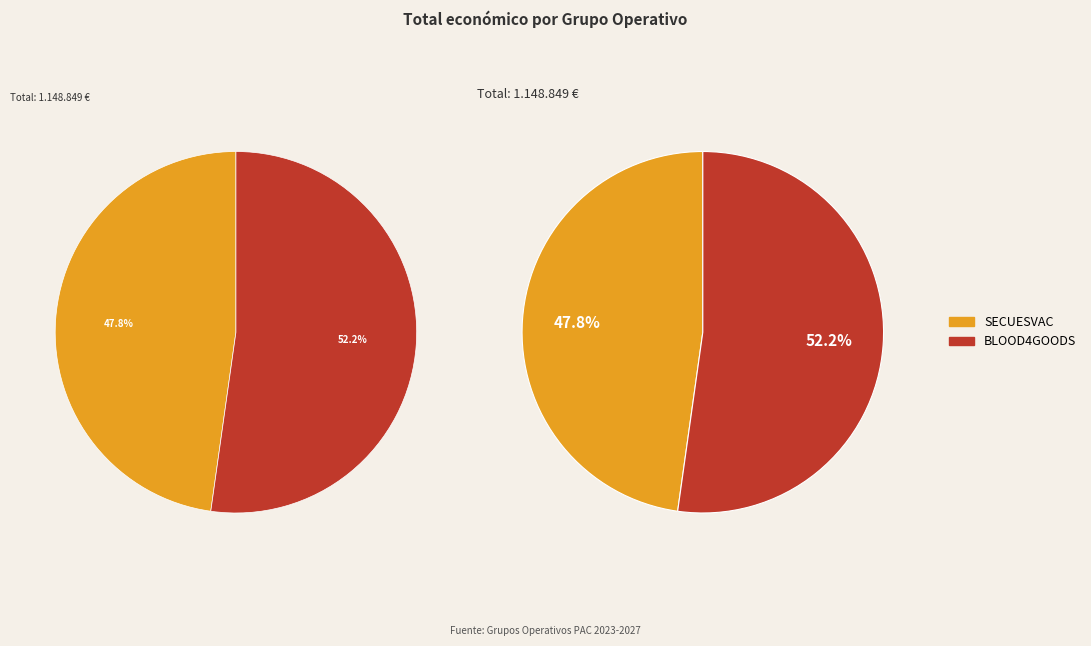

True or false: BLOOD4GOODS accounts for 46% of the total.

False